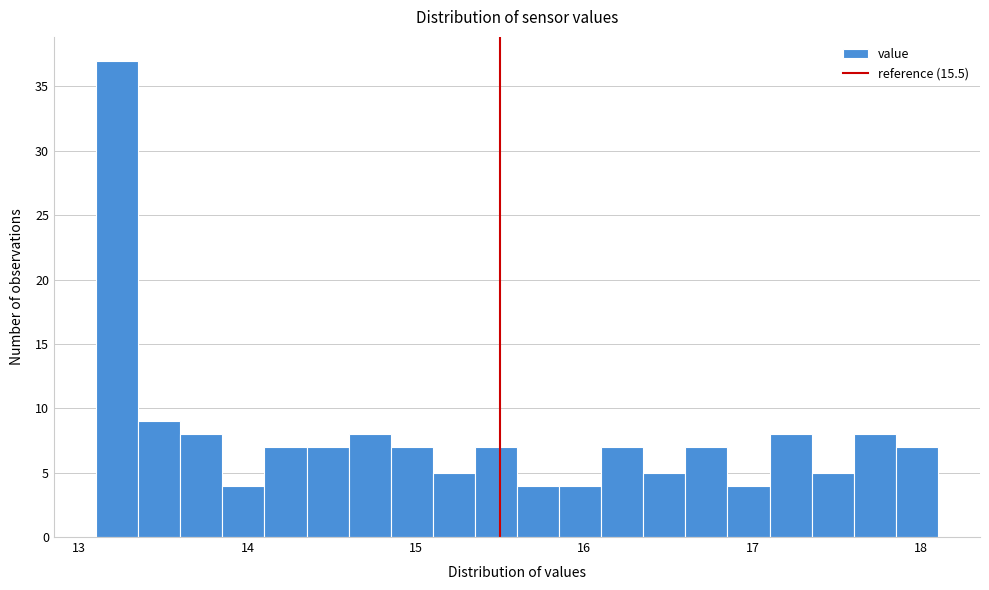

Around what value on the x-axis is the tallest bar? Give the approximate position of its centre, as read against the axis.

13.2